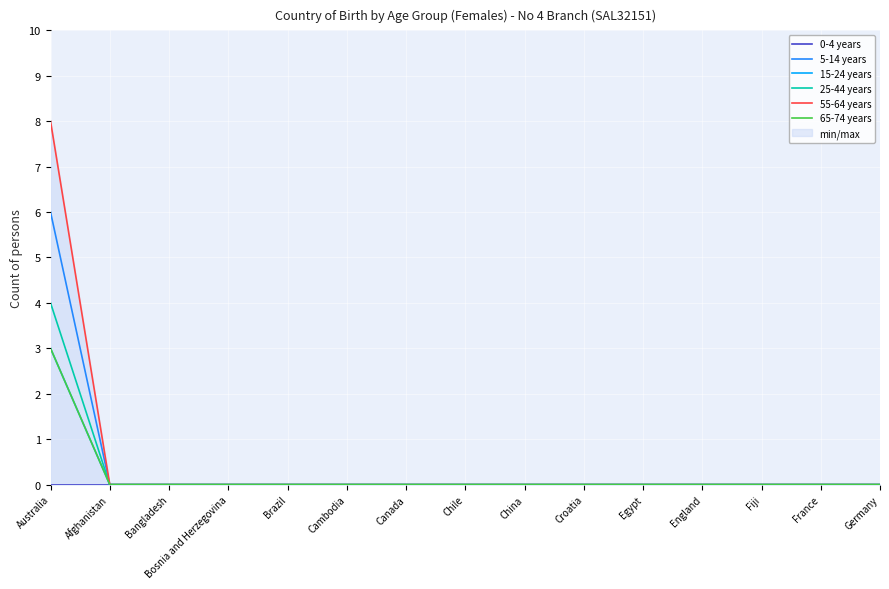

Count the 5-14 years values in the range 0 to 1.

14